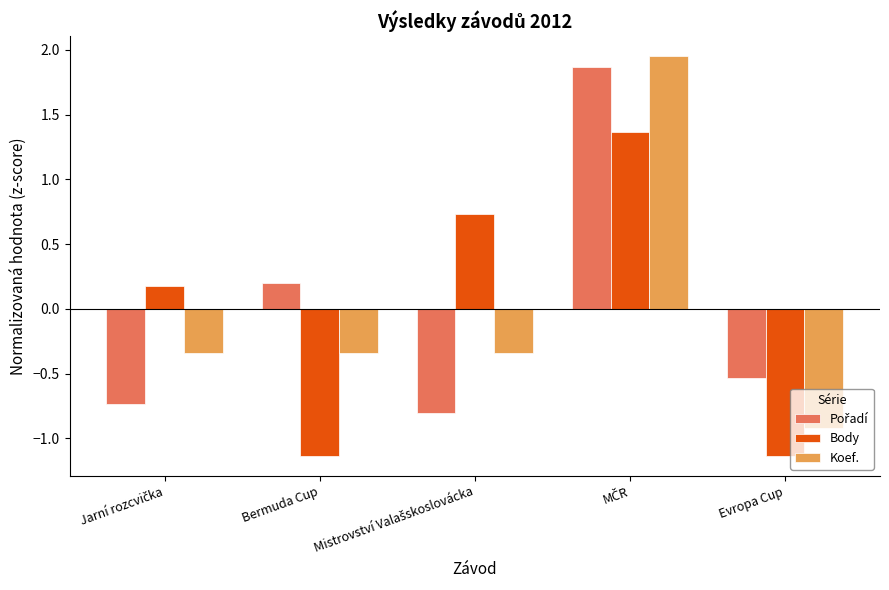

What is the difference between the maximum and minimum values in the Koef. series?

2.9